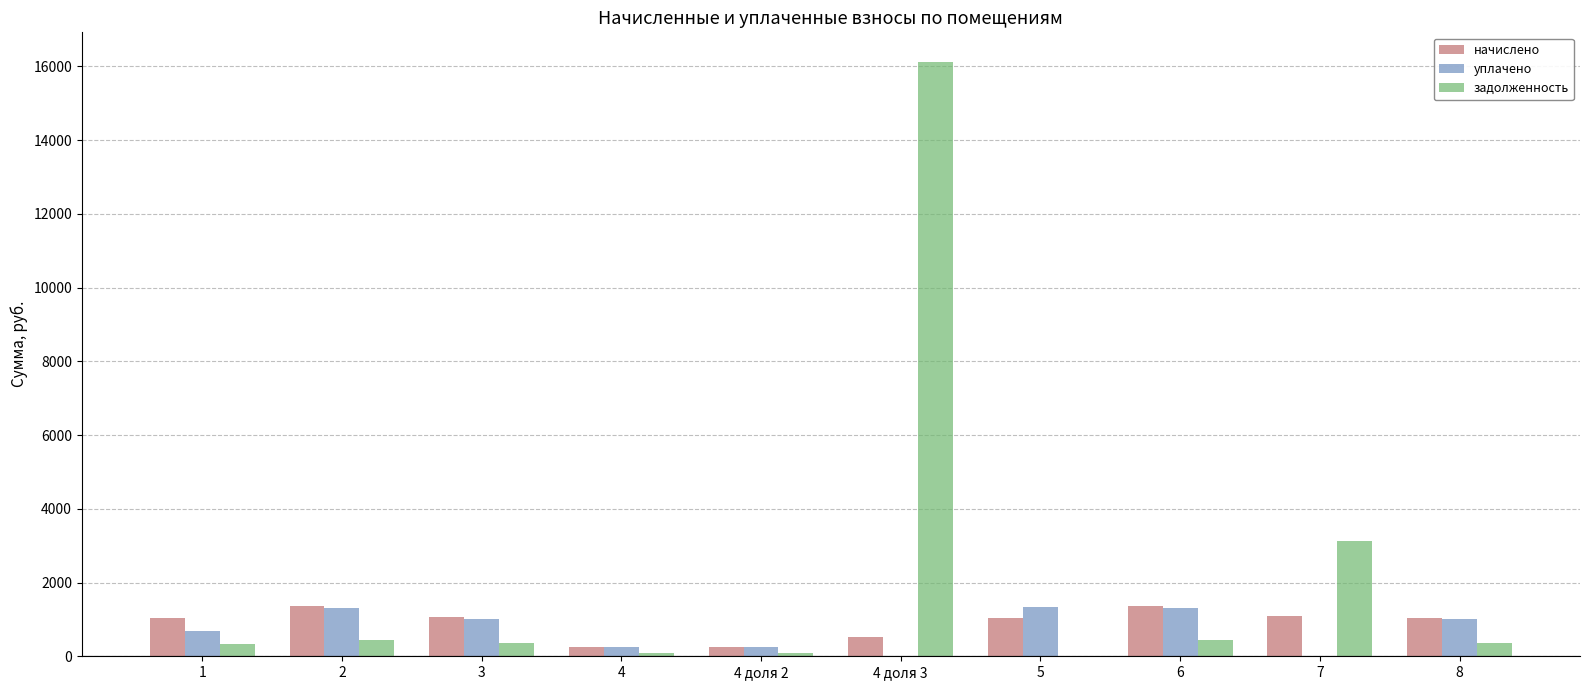

What is the highest value of the уплачено series?

1342.2